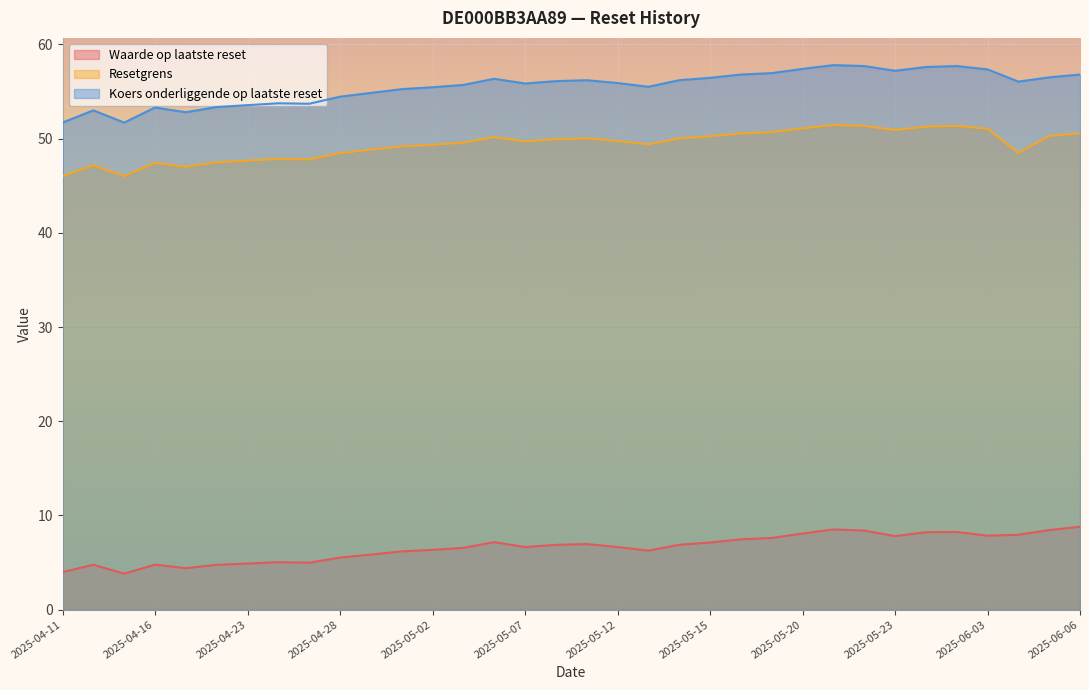

True or false: Koers onderliggende op laatste reset and Resetgrens intersect in this chart.

False